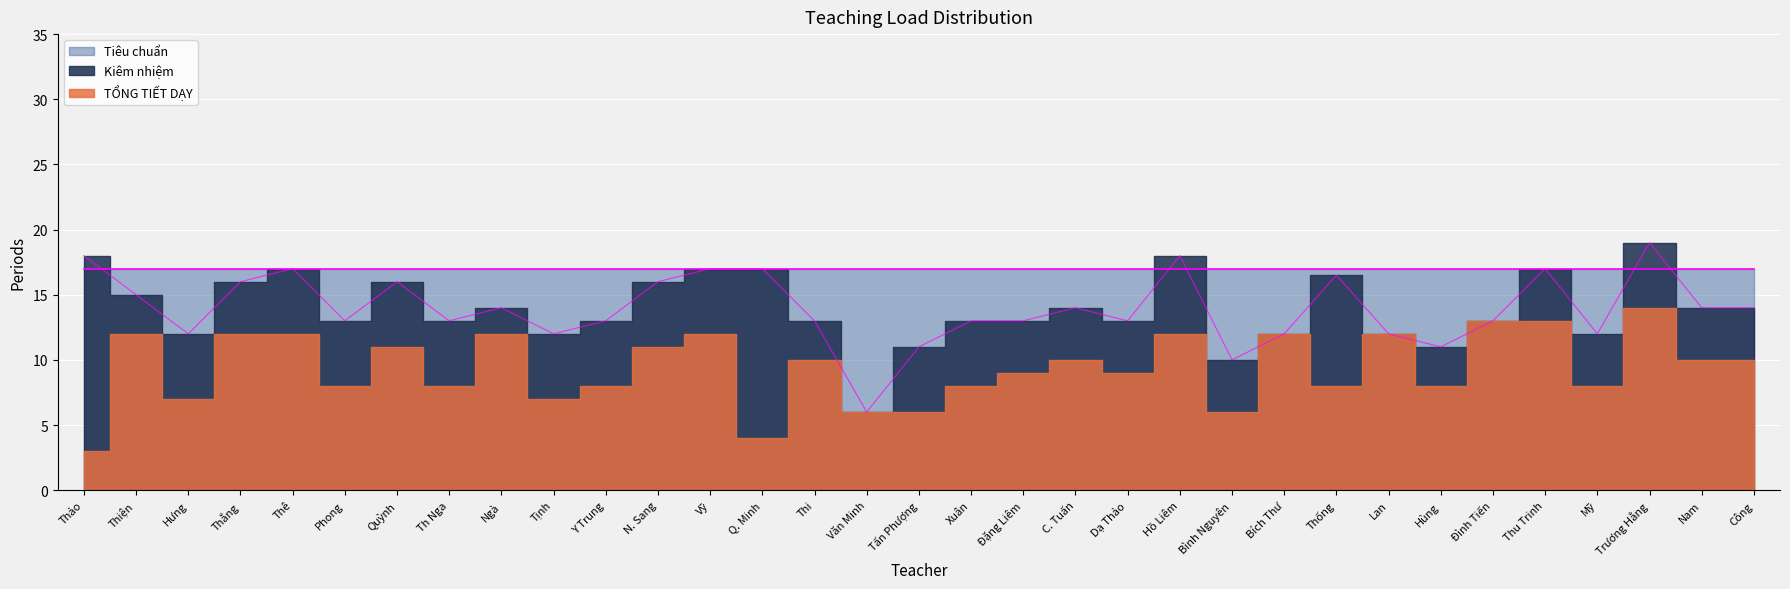

True or false: TỔNG TIẾT DẠY and Tiêu chuẩn cross at least once.

False